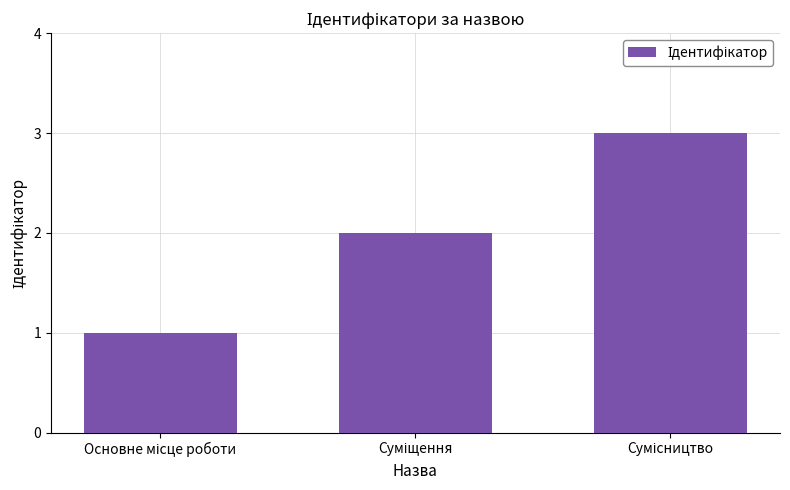

What is the maximum value shown in the chart?

3